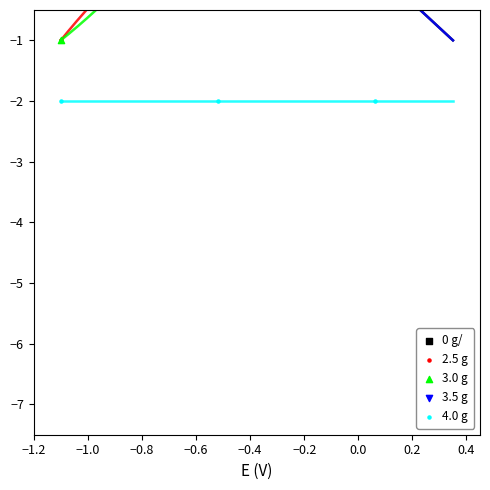

Which series reaches the minimum Y coordinate?

4.0 g